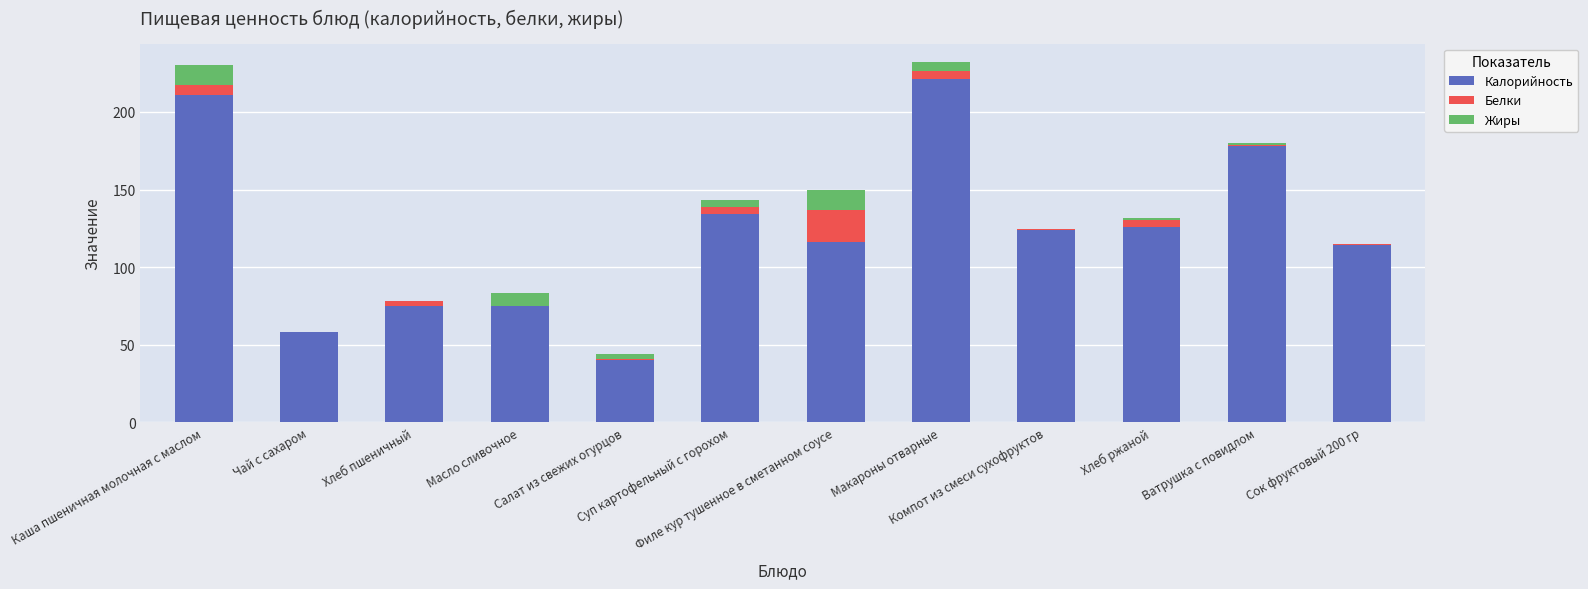

What is the sum of all Калорийность values?

1472.0